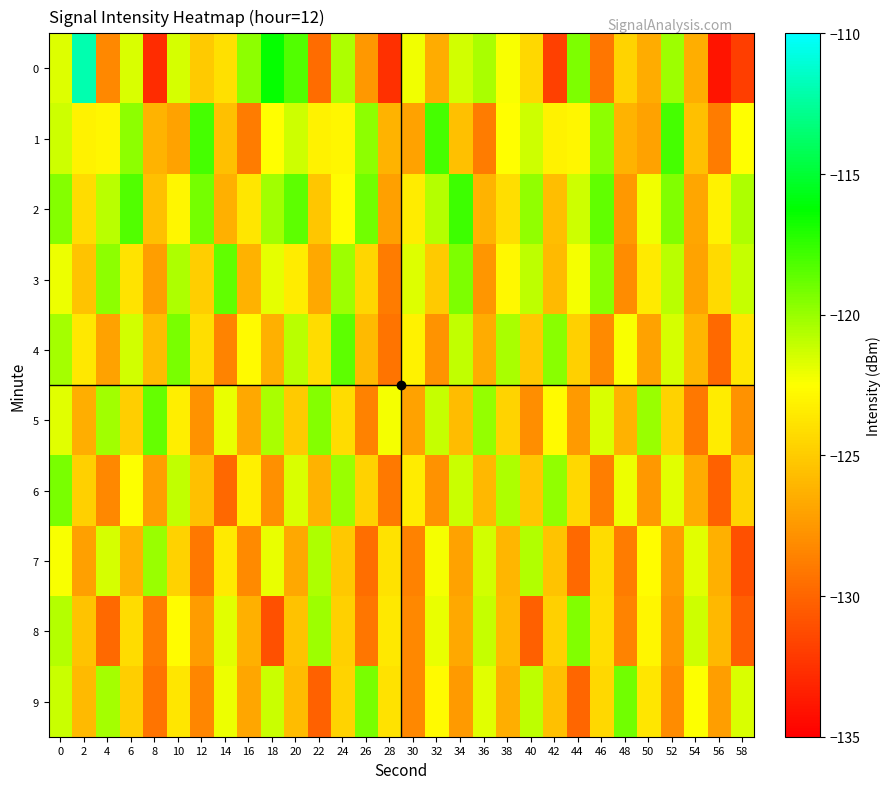

Reading left to right, extract all data points from this chart.

0: 0=-121.6	2=-112.0	4=-128.3	6=-121.6	8=-132.8	10=-121.5	12=-125.1	14=-124.0	16=-119.7	18=-116.4	20=-118.2	22=-129.7	24=-120.5	26=-127.5	28=-132.6	30=-122.1	32=-126.5	34=-121.4	36=-120.4	38=-122.4	40=-124.4	42=-131.8	44=-119.3	46=-129.2	48=-124.6	50=-126.5	52=-120.1	54=-126.5	56=-134.0	58=-131.9
1: 0=-121.3	2=-123.1	4=-122.9	6=-119.7	8=-126.2	10=-127.0	12=-117.9	14=-125.6	16=-128.9	18=-122.6	20=-121.3	22=-123.1	24=-122.9	26=-119.7	28=-126.2	30=-127.0	32=-117.9	34=-125.6	36=-128.9	38=-122.6	40=-121.3	42=-123.1	44=-122.9	46=-119.7	48=-126.2	50=-127.0	52=-117.9	54=-125.6	56=-128.9	58=-122.6
2: 0=-119.5	2=-124.2	4=-120.8	6=-118.3	8=-125.6	10=-122.9	12=-119.1	14=-126.4	16=-123.7	18=-120.2	20=-118.5	22=-125.3	24=-122.6	26=-119.0	28=-127.1	30=-123.4	32=-120.7	34=-117.8	36=-126.2	38=-124.1	40=-119.8	42=-125.7	44=-121.3	46=-118.6	48=-127.5	50=-122.2	52=-119.4	54=-126.8	56=-123.1	58=-120.5
3: 0=-122.1	2=-125.4	4=-119.7	6=-123.8	8=-127.2	10=-120.5	12=-124.9	14=-118.6	16=-126.3	18=-121.9	20=-123.4	22=-126.7	24=-120.1	26=-124.5	28=-128.9	30=-121.7	32=-125.1	34=-119.3	36=-127.6	38=-122.8	40=-120.9	42=-125.9	44=-122.3	46=-119.6	48=-128.1	50=-123.5	52=-120.8	54=-126.9	56=-124.3	58=-121.1
4: 0=-120.3	2=-123.6	4=-127.0	6=-121.4	8=-125.8	10=-119.2	12=-124.1	14=-128.5	16=-122.7	18=-126.4	20=-120.8	22=-124.2	24=-118.5	26=-125.9	28=-129.3	30=-123.1	32=-127.7	34=-121.0	36=-126.6	38=-120.4	40=-125.2	42=-119.6	44=-124.8	46=-128.2	48=-122.4	50=-127.0	52=-121.5	54=-126.1	56=-129.8	58=-123.7
5: 0=-121.8	2=-126.5	4=-120.2	6=-124.9	8=-118.7	10=-123.3	12=-127.8	14=-122.0	16=-126.7	18=-120.4	20=-125.1	22=-119.5	24=-124.2	26=-128.6	28=-122.3	30=-127.0	32=-121.1	34=-125.8	36=-119.9	38=-124.6	40=-128.0	42=-122.7	44=-127.4	46=-121.6	48=-126.3	50=-120.0	52=-124.7	54=-129.1	56=-123.4	58=-127.8
6: 0=-119.2	2=-124.8	4=-128.3	6=-122.5	8=-127.2	10=-121.0	12=-125.6	14=-129.9	16=-123.2	18=-127.9	20=-121.6	22=-126.3	24=-120.0	26=-124.7	28=-129.0	30=-123.4	32=-127.8	34=-121.2	36=-126.0	38=-120.5	40=-125.3	42=-119.8	44=-124.4	46=-128.8	48=-122.1	50=-127.5	52=-121.8	54=-126.6	56=-130.2	58=-124.6
7: 0=-122.4	2=-127.1	4=-121.5	6=-126.2	8=-120.0	10=-124.7	12=-129.1	14=-123.5	16=-128.2	18=-122.0	20=-126.7	22=-120.5	24=-125.2	26=-129.6	28=-123.9	30=-128.6	32=-122.3	34=-127.0	36=-121.4	38=-126.1	40=-120.6	42=-125.4	44=-129.8	46=-124.2	48=-128.9	50=-122.6	52=-127.3	54=-121.8	56=-126.4	58=-131.0
8: 0=-120.7	2=-125.4	4=-129.8	6=-124.2	8=-128.9	10=-122.6	12=-127.3	14=-121.8	16=-126.4	18=-131.0	20=-125.5	22=-120.1	24=-124.8	26=-129.2	28=-123.6	30=-128.3	32=-122.0	34=-126.7	36=-121.1	38=-125.9	40=-130.3	42=-124.8	44=-119.4	46=-124.1	48=-128.5	50=-122.9	52=-127.6	54=-121.3	56=-126.0	58=-130.4
9: 0=-121.2	2=-125.9	4=-120.3	6=-124.9	8=-129.3	10=-123.7	12=-128.4	14=-122.1	16=-126.8	18=-121.2	20=-125.8	22=-130.2	24=-124.6	26=-119.2	28=-123.9	30=-128.3	32=-122.7	34=-127.4	36=-121.8	38=-126.5	40=-120.9	42=-125.6	44=-130.0	46=-124.4	48=-119.0	50=-123.7	52=-128.1	54=-122.5	56=-127.2	58=-121.6